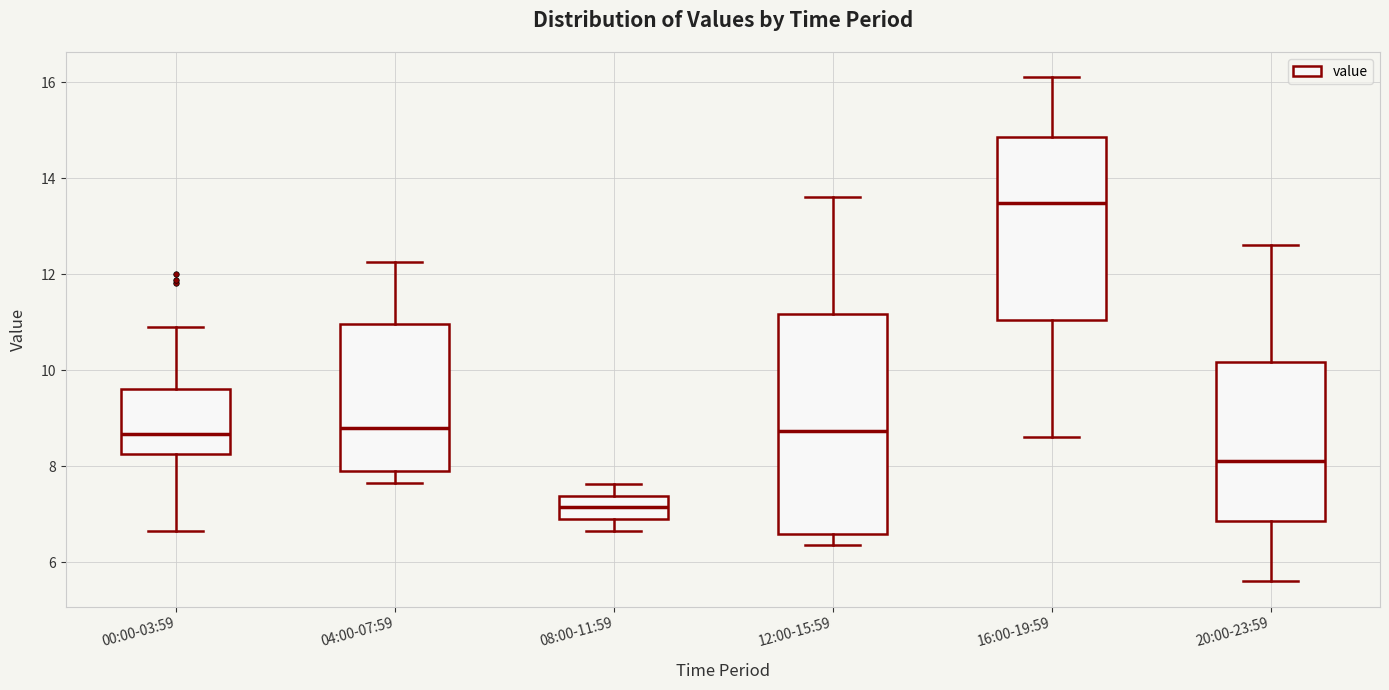

Which box is the tallest, from its lower edge to its upper edge?

12:00-15:59